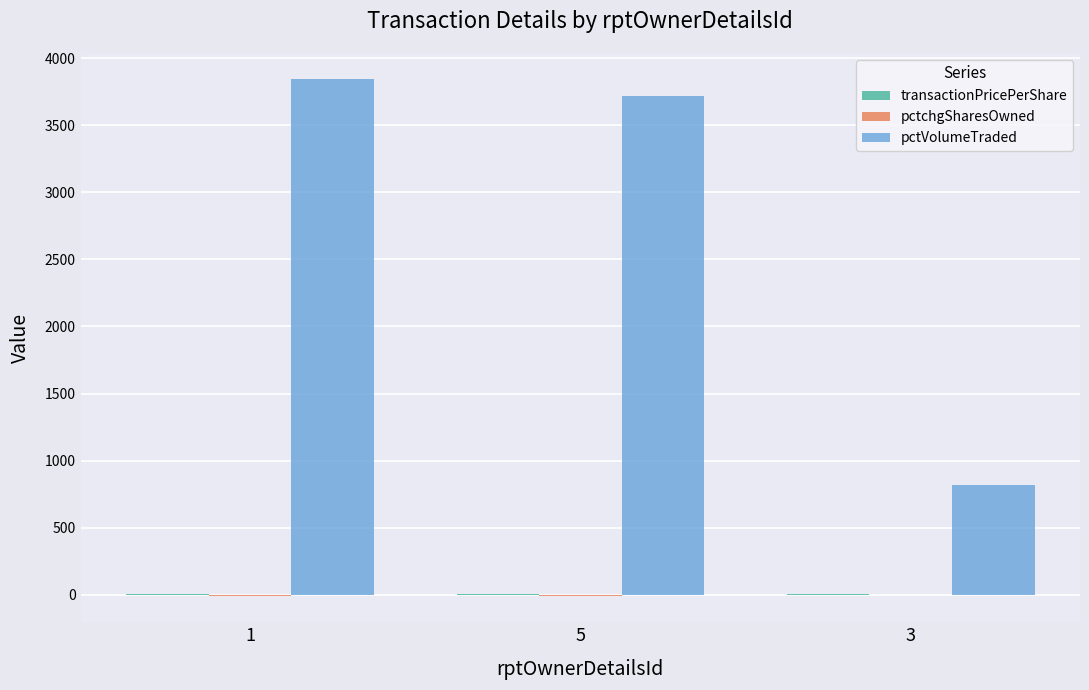

Which series has the largest total across all categories?

pctVolumeTraded